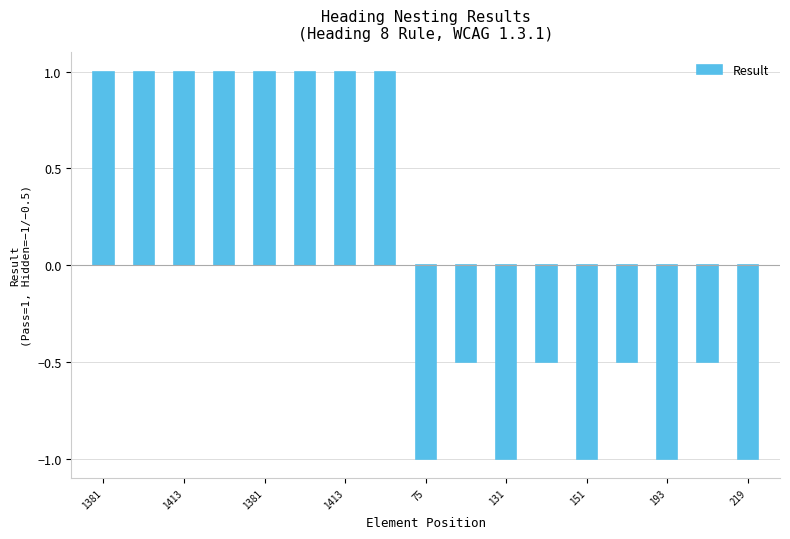

Reading right to left, what are all the values shown in this chart?

-1.0	-0.5	-1.0	-0.5	-1.0	-0.5	-1.0	-0.5	-1.0	1.0	1.0	1.0	1.0	1.0	1.0	1.0	1.0